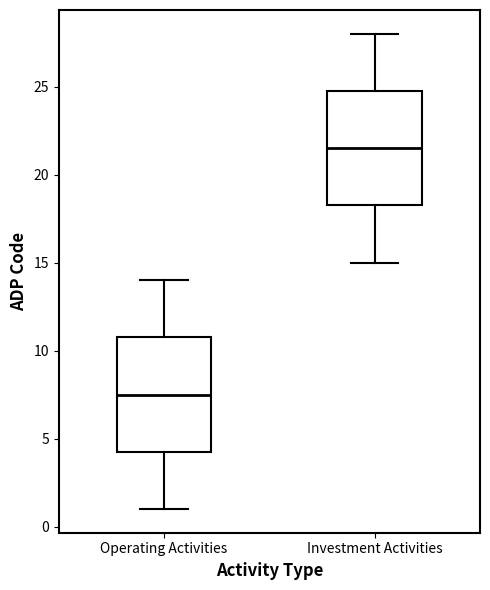

Where is the upper edge of the box for Investment Activities on the y-axis? The values are not printed on the chart, so give them approximately, as read against the axis.

25.0